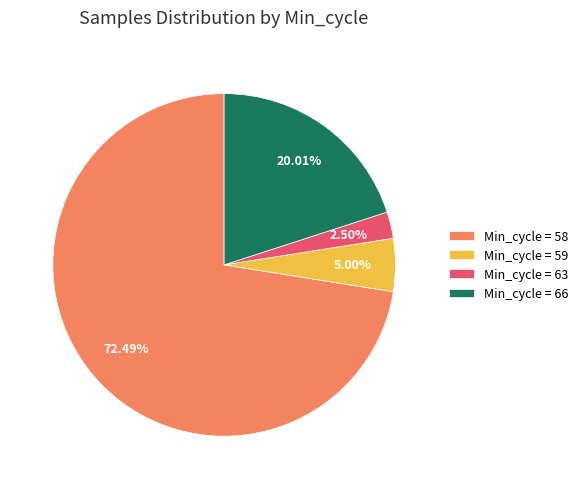

Which category has the biggest portion of the pie?

Min_cycle = 58